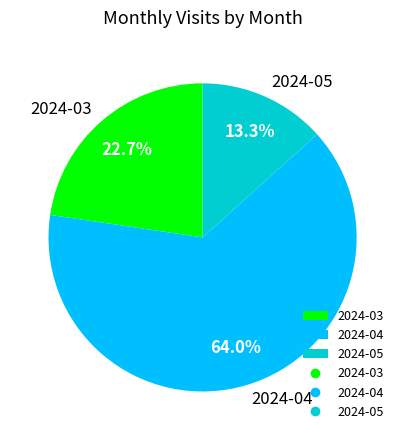

Rank the categories by value from highest to lowest.

2024-04, 2024-03, 2024-05